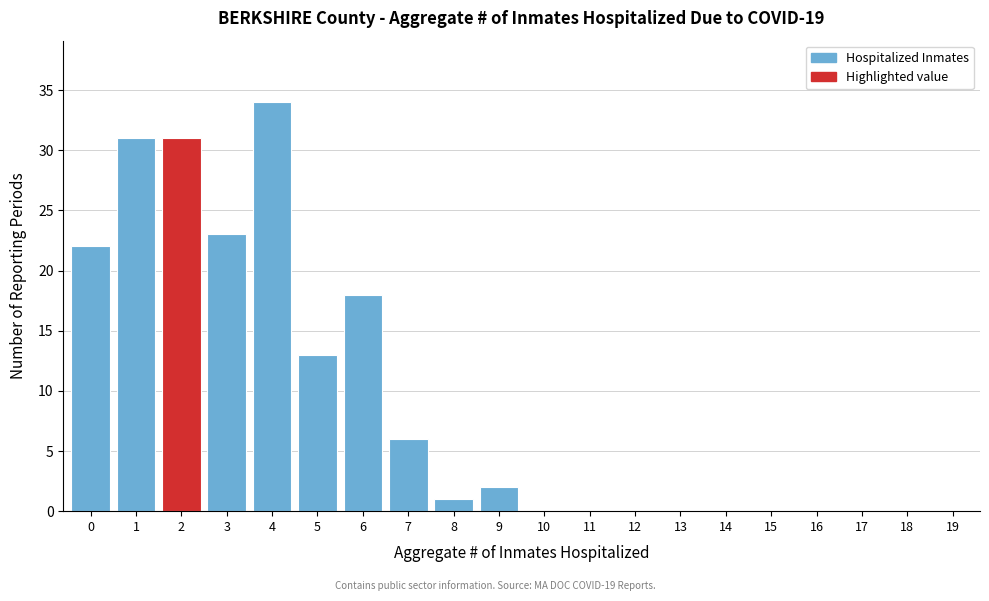

Reading right to left, extract all data points from this chart.

19=0	18=0	17=0	16=0	15=0	14=0	13=0	12=0	11=0	10=0	9=2	8=1	7=6	6=18	5=13	4=34	3=23	2=31	1=31	0=22